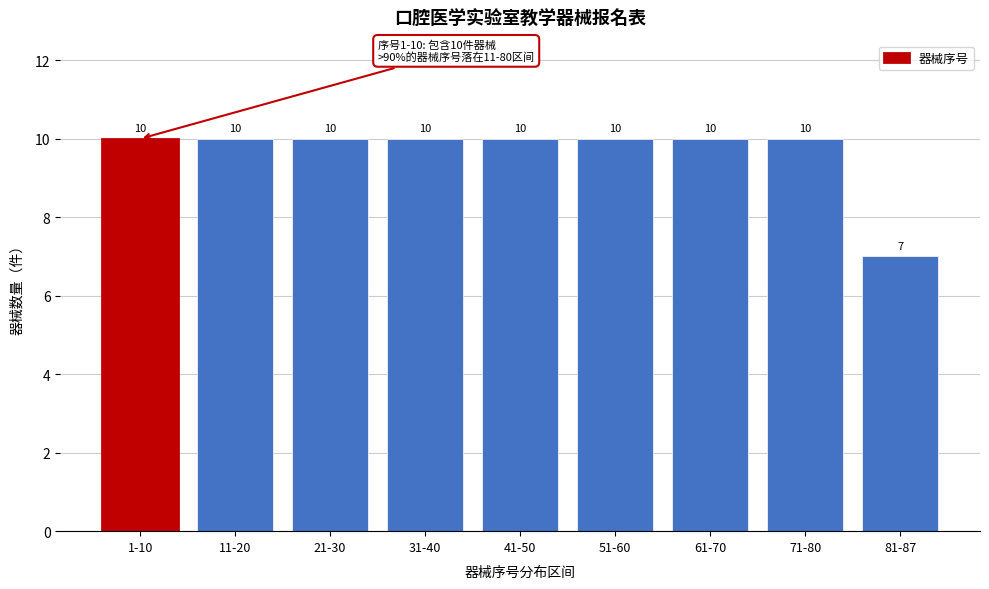

Reading right to left, extract all data points from this chart.

81-87=7	71-80=10	61-70=10	51-60=10	41-50=10	31-40=10	21-30=10	11-20=10	1-10=10